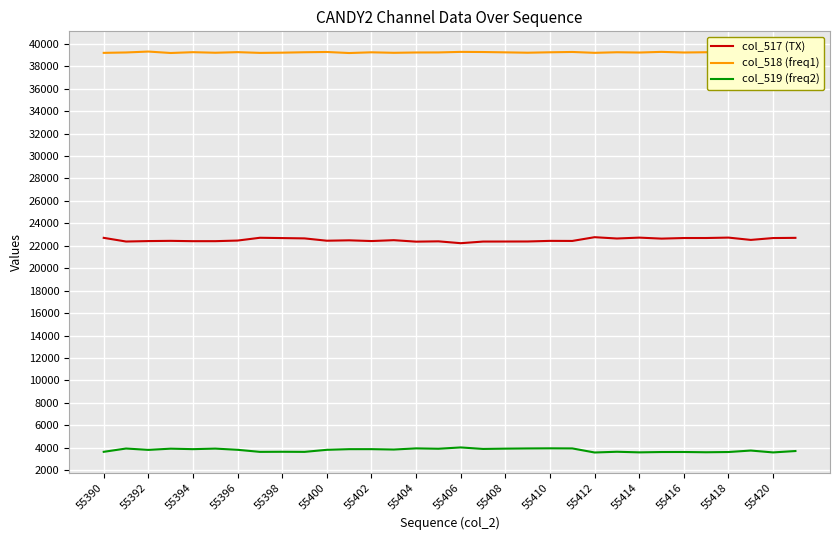

What position from the right is 21?

11